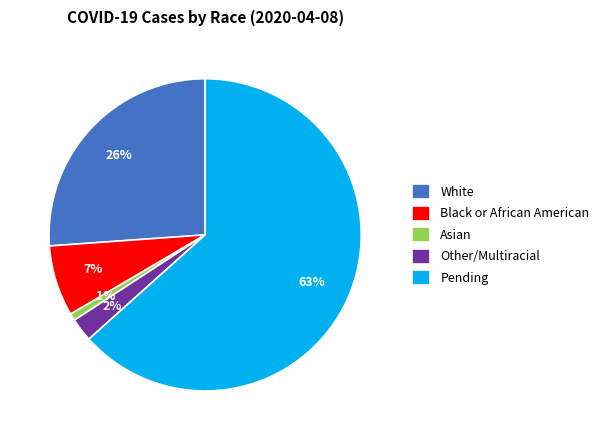

To the nearest percent, what is the average slice percentage?

20%